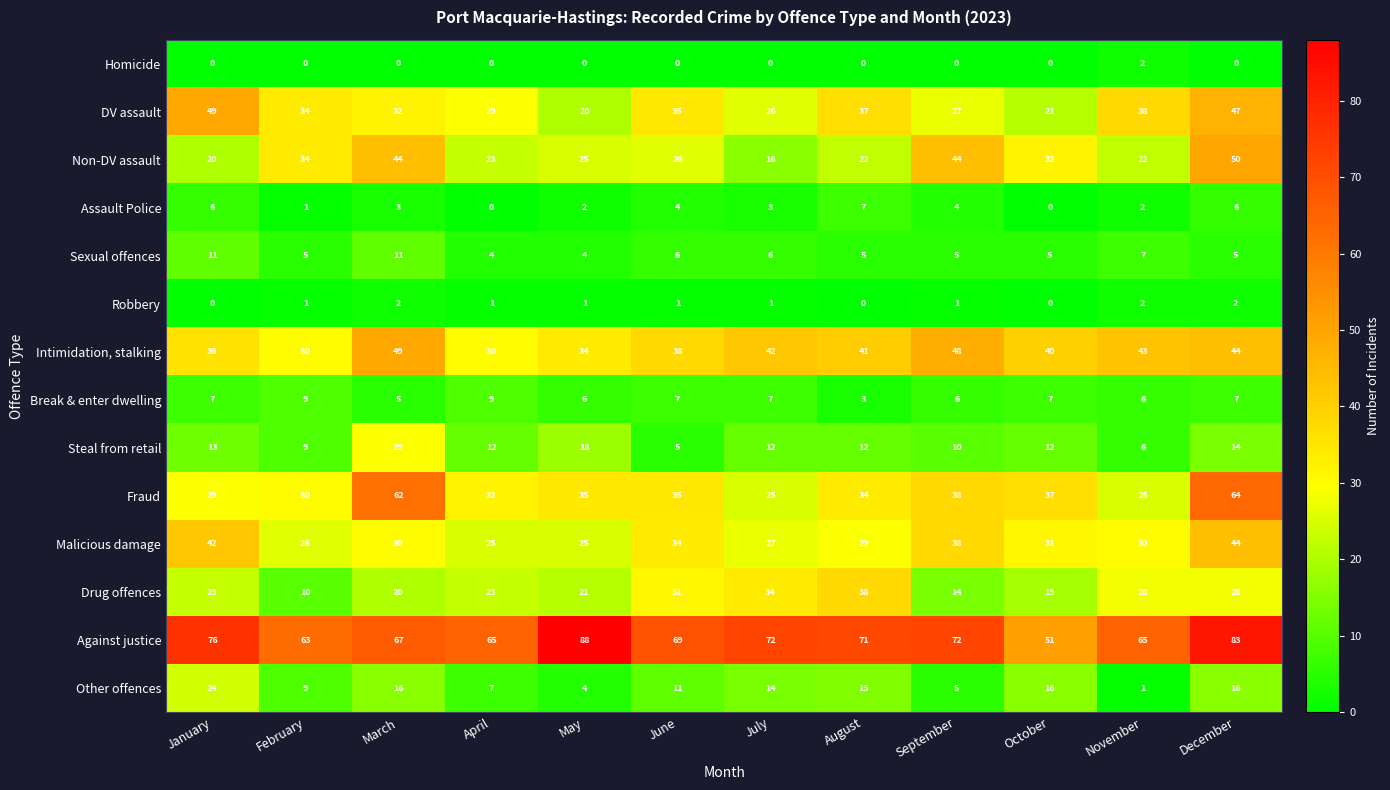

What is the difference between the second highest and minimum values in the Break & enter dwelling series?

6